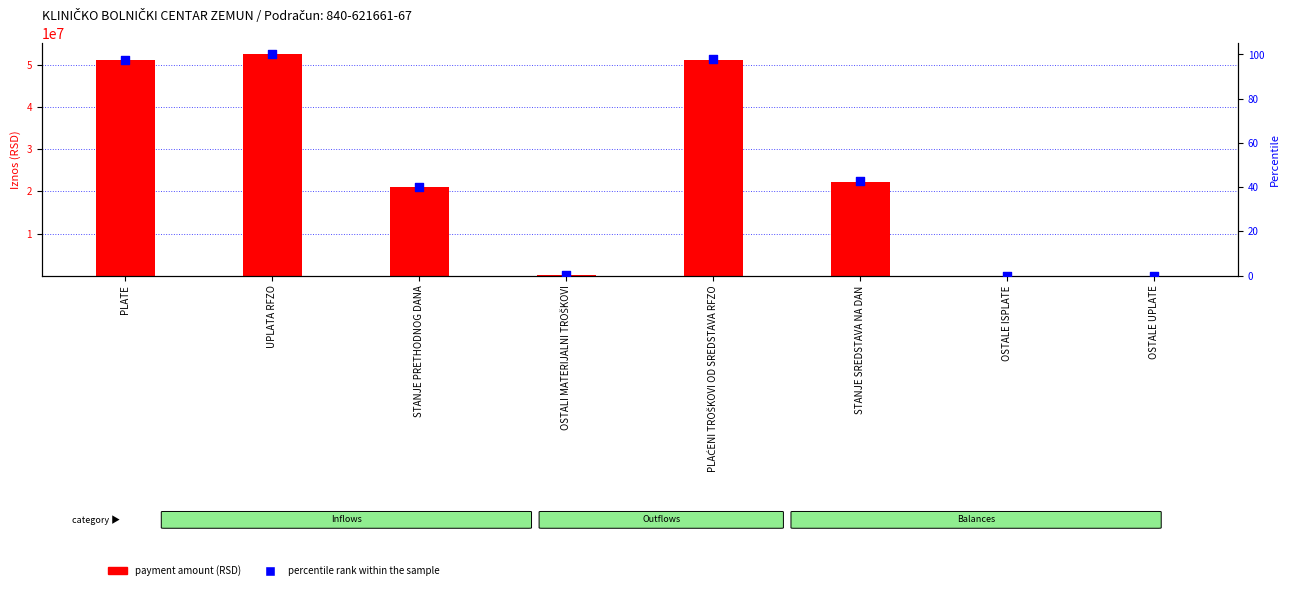

What are all the series names shown in the legend?

payment amount (RSD), percentile rank within the sample